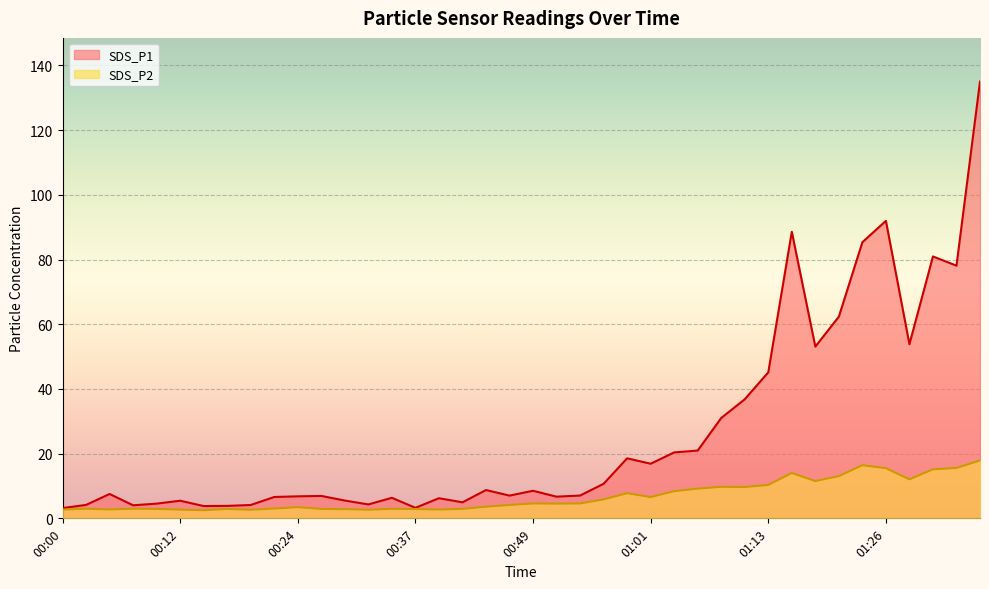

How many categories are shown in the chart?

40